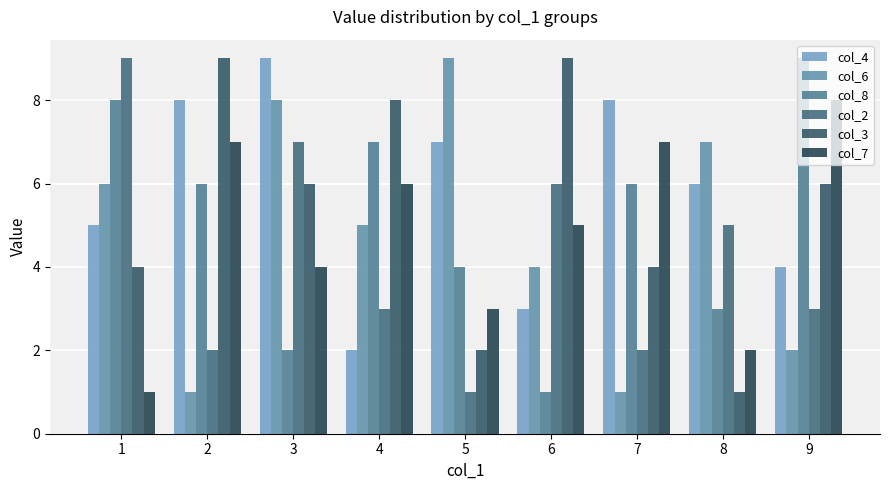

What is the minimum value shown in the chart?

1